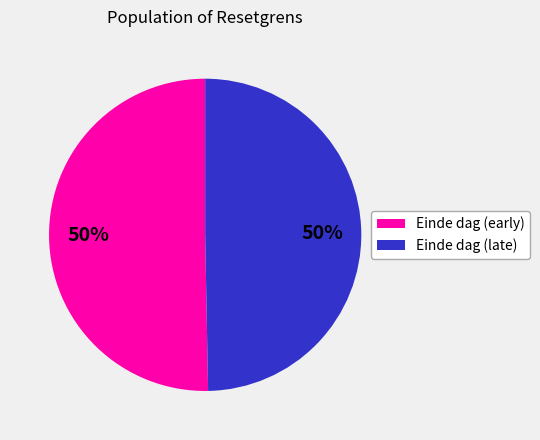

To the nearest percent, what is the average slice percentage?

50%